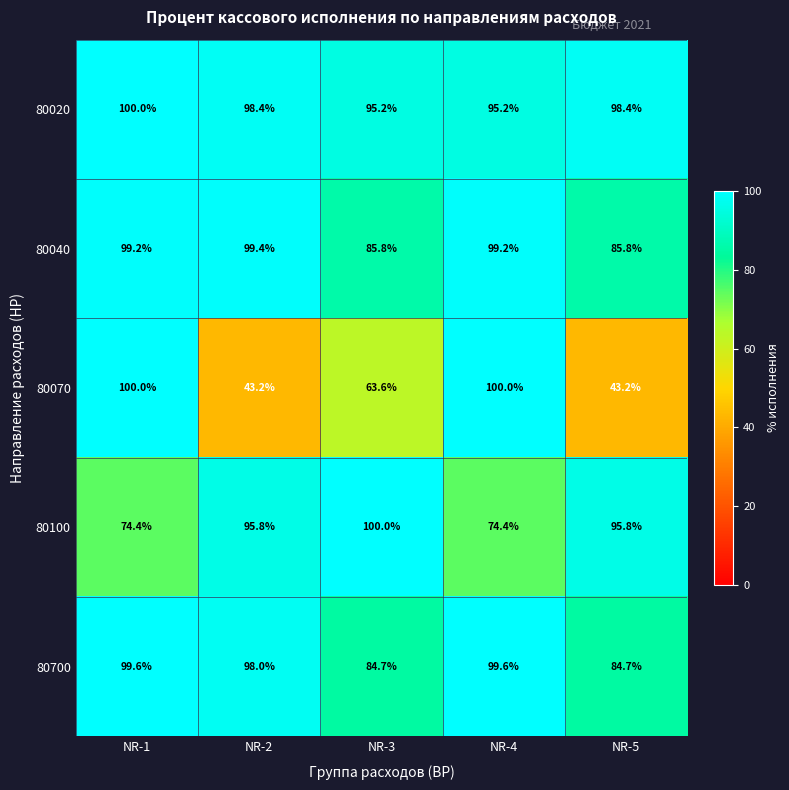

At which category is the sum across all series the highest?

NR-1